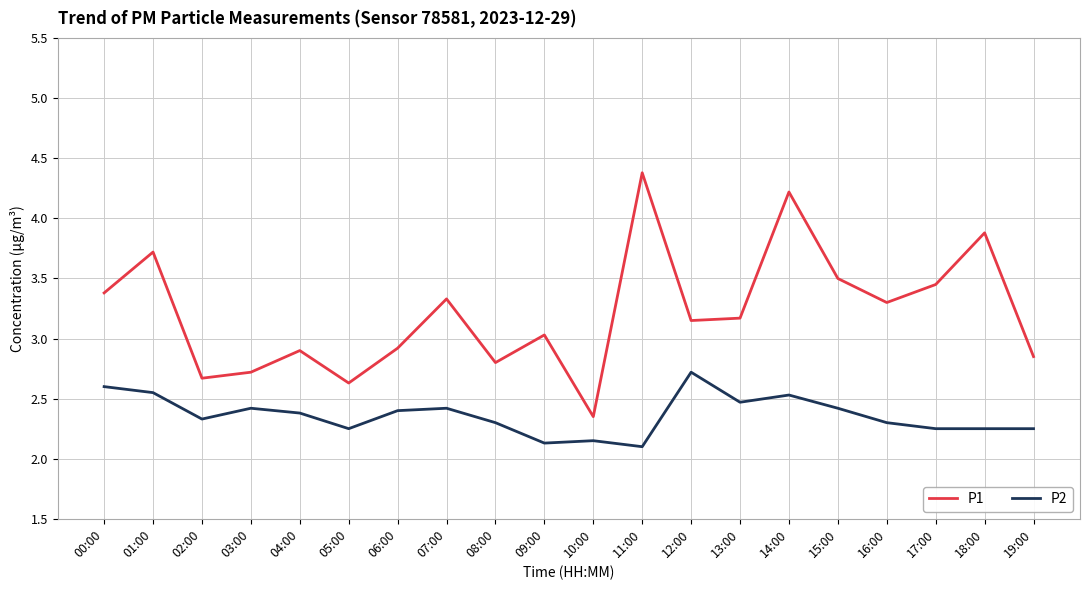

Does the chart have visible grid lines?

Yes